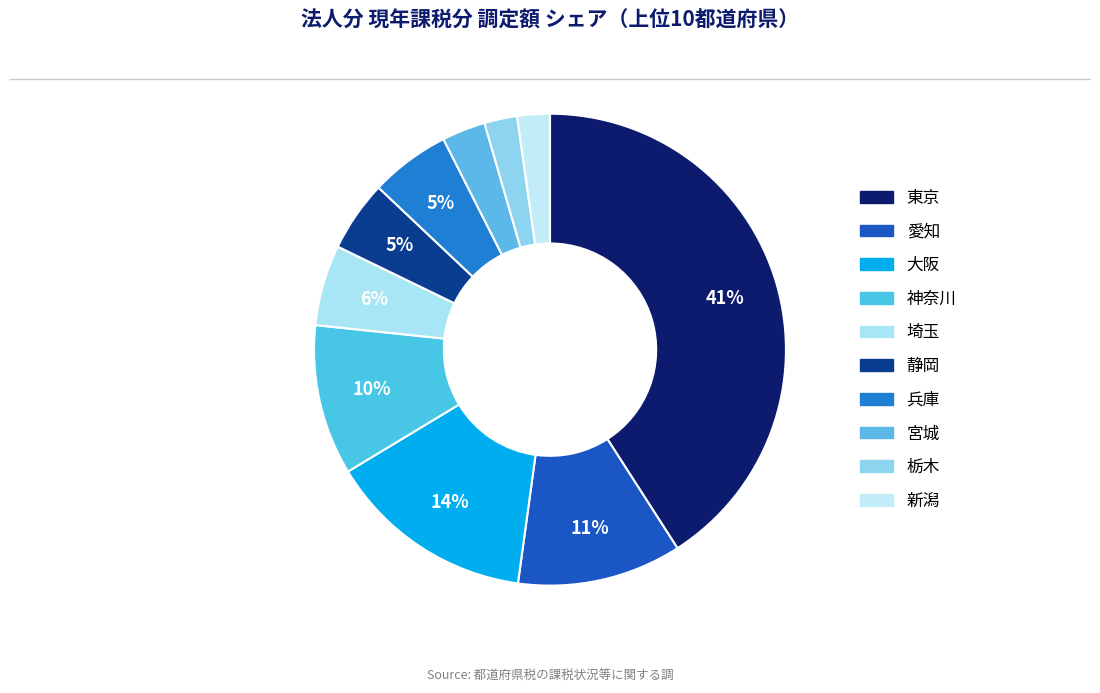

Does 宮城 account for over 50% of the chart?

No